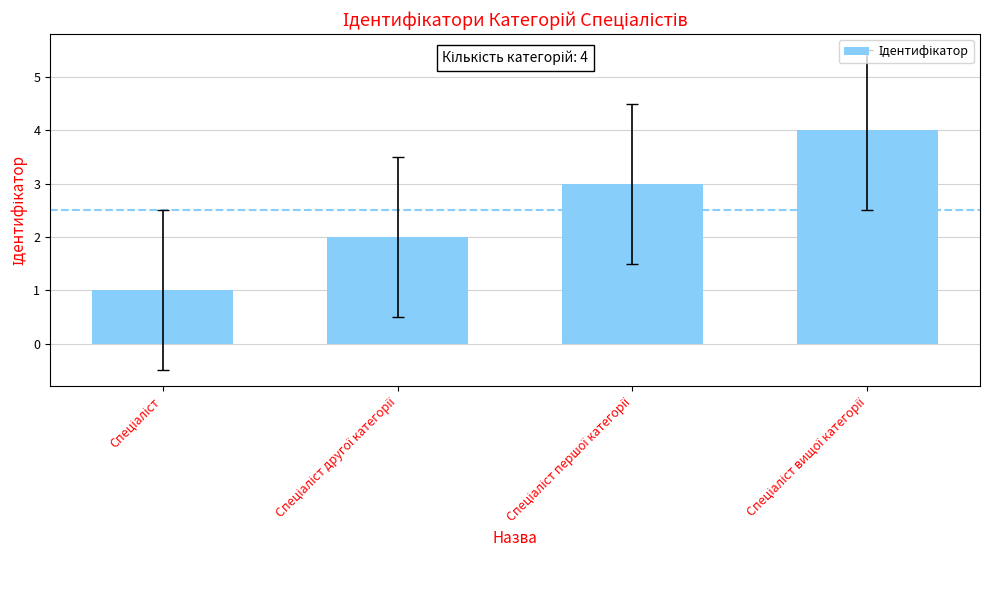

Reading right to left, transcribe all the data shown in this chart.

4	3	2	1